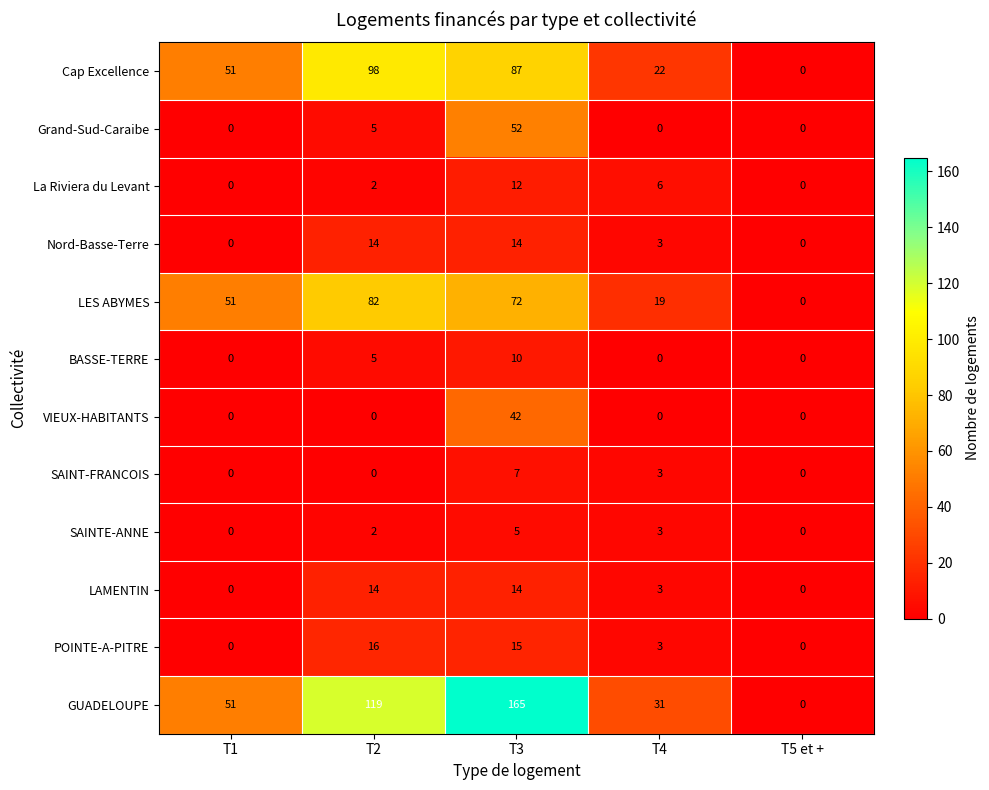

Which series has the largest range (max minus min)?

GUADELOUPE